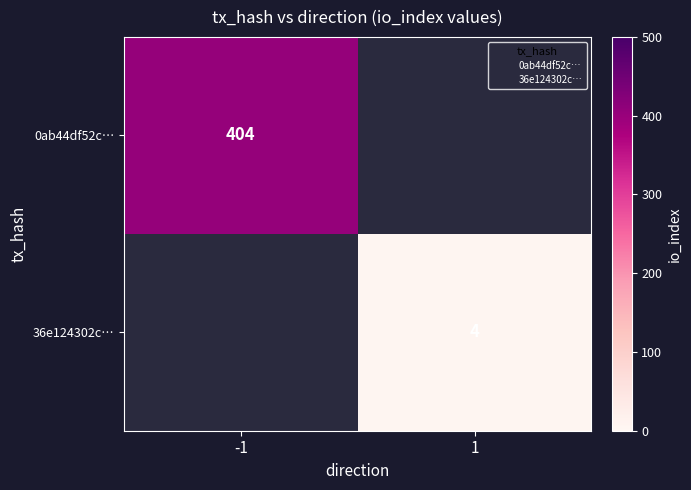

The 0ab44df52c… series shows 404 at -1. True or false?

True